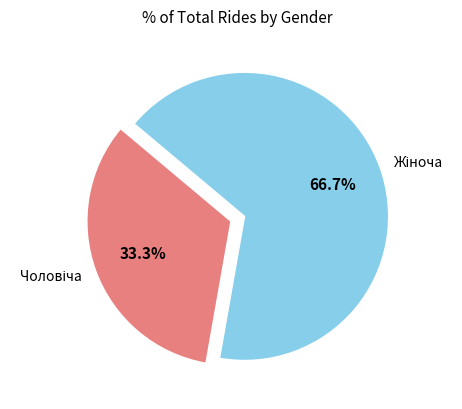

Is there a majority slice in this chart?

Yes